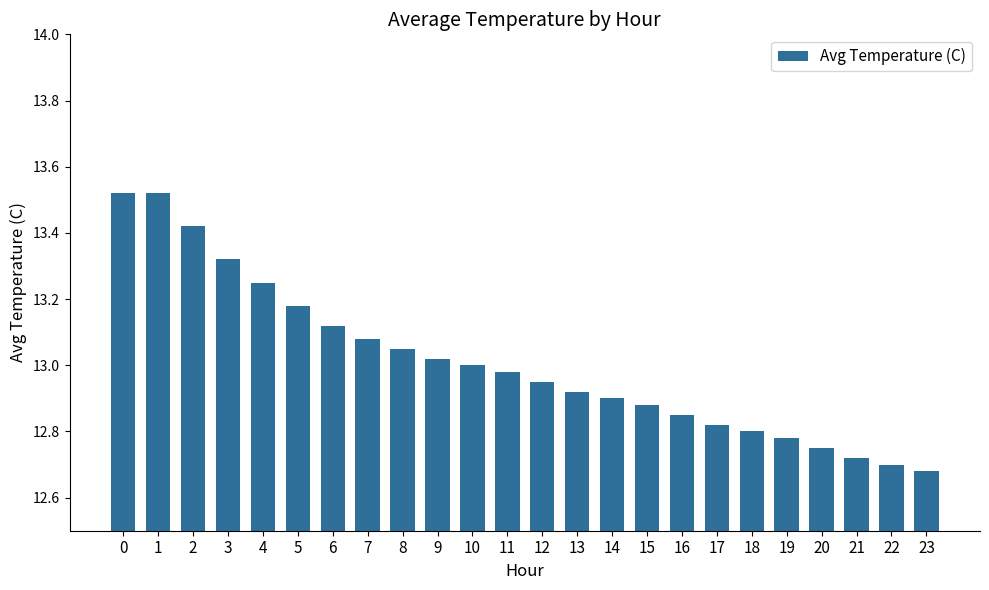

What is the sum of the values at 1 and 14?

26.4